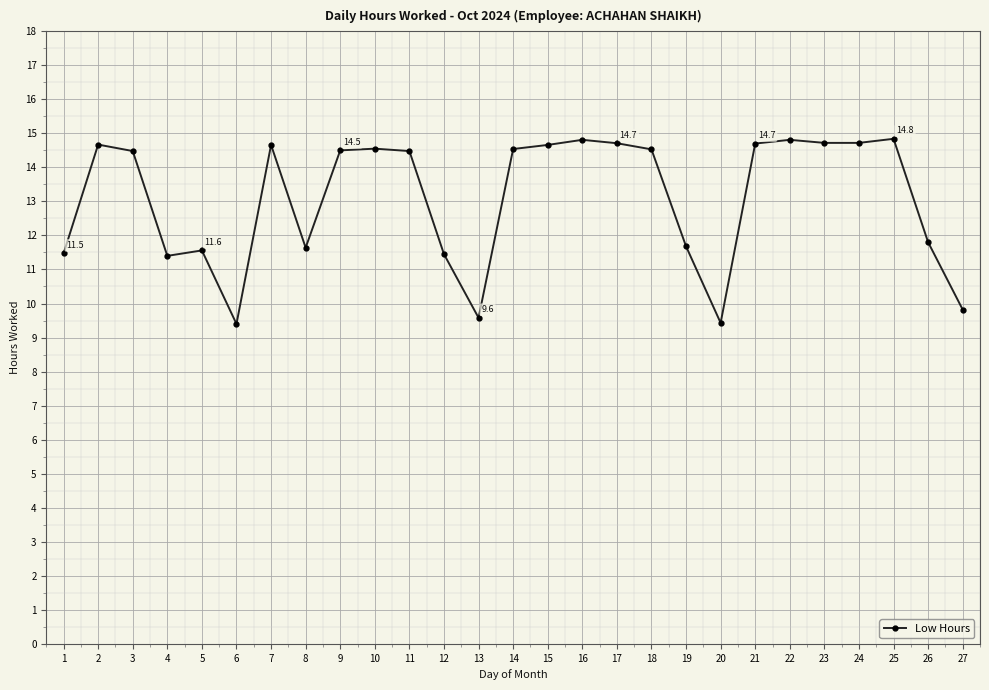

What is the greatest value displayed?

14.8